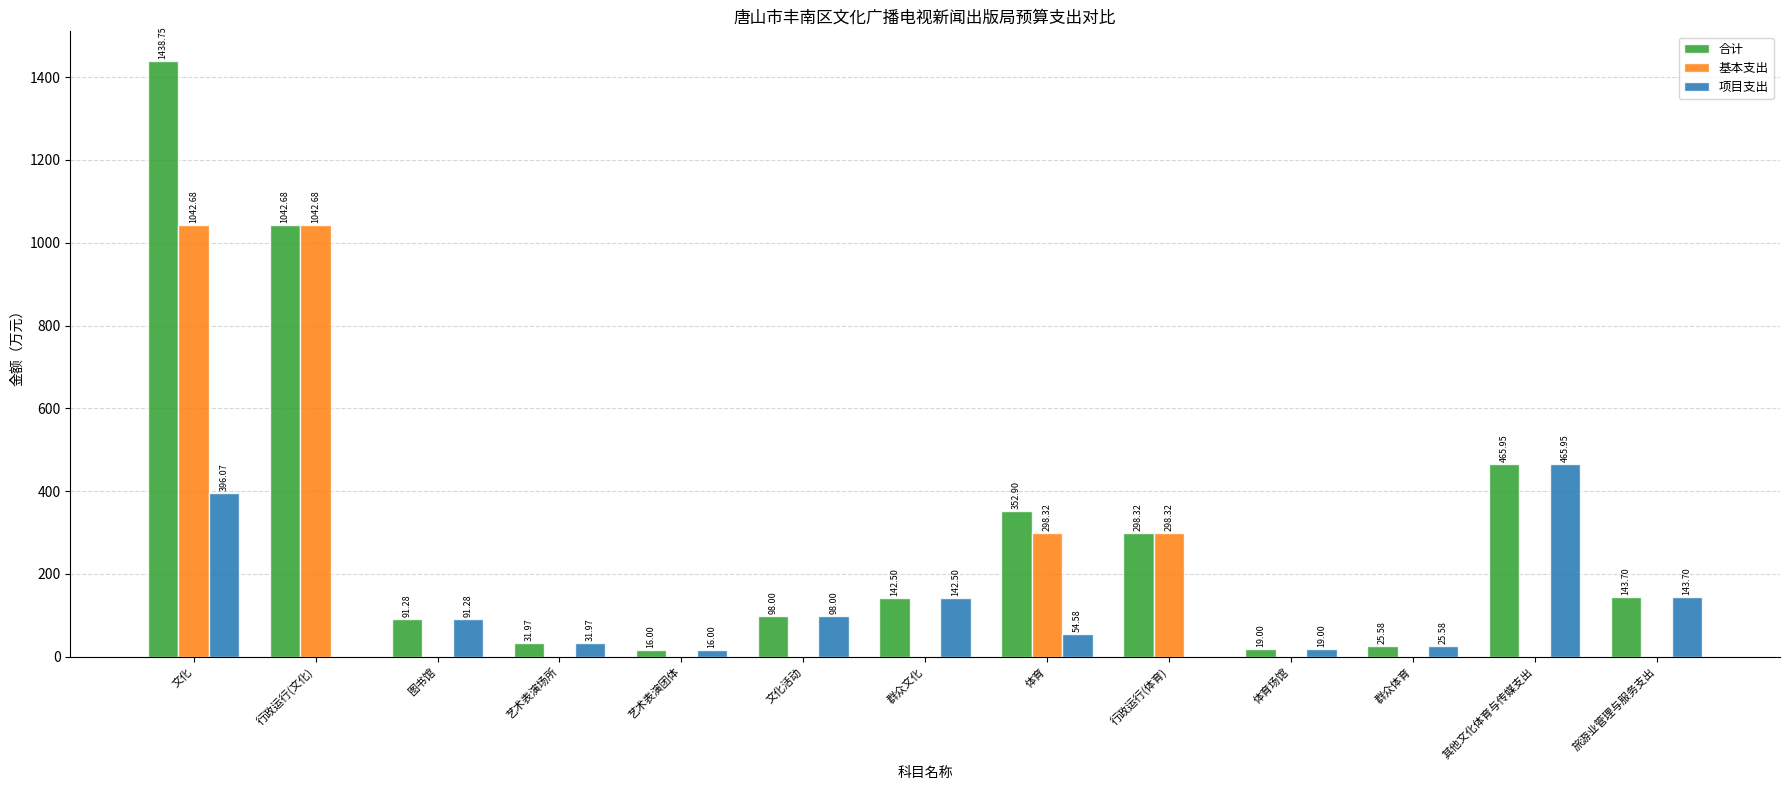

At which label does 项目支出 first exceed 54?

文化